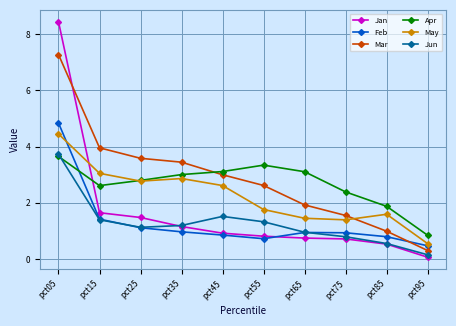

How many interior local valleys does the Jun series have?

1